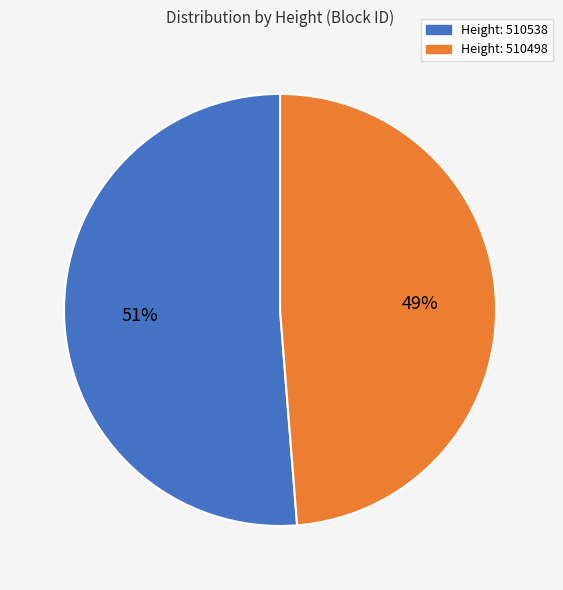

Does any single category account for the majority?

Yes